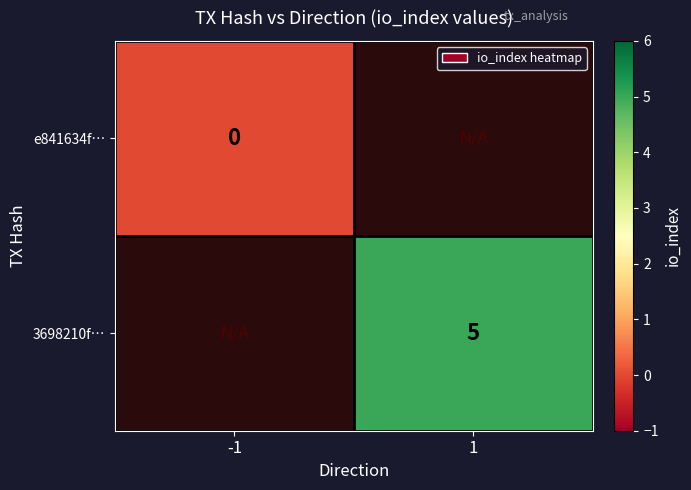

Which has a higher value, -1 or 1?

1